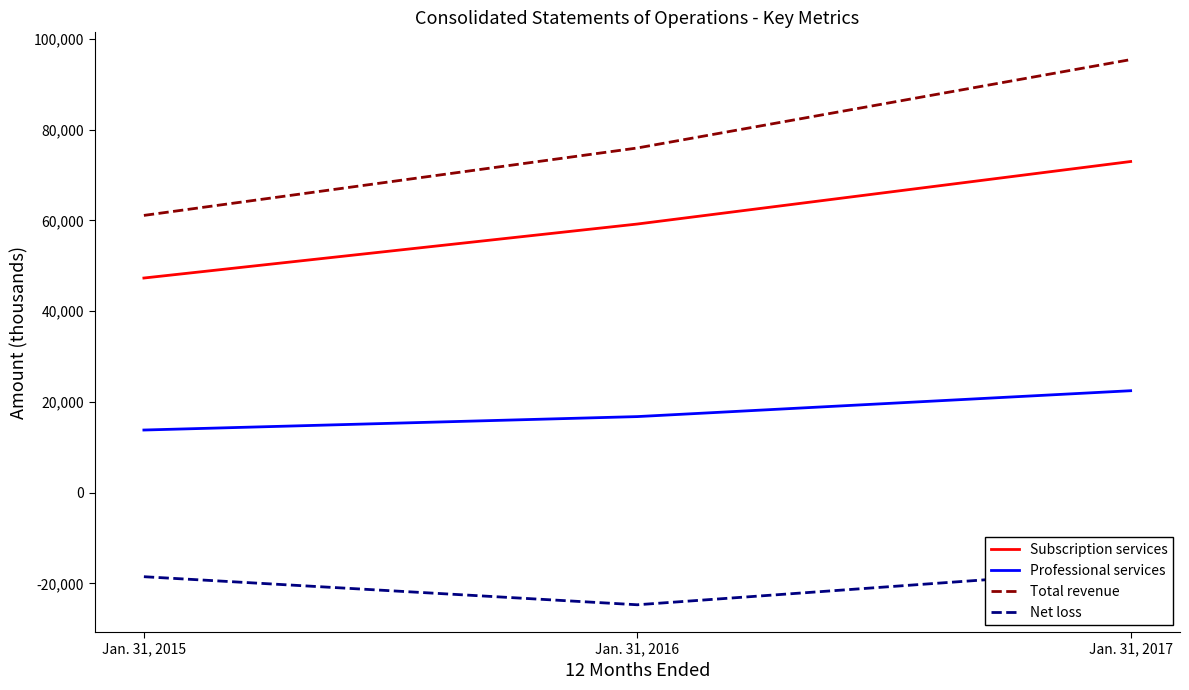

Reading right to left, extract all data points from this chart.

Subscription services: 72994	59211	47309
Professional services: 22467	16763	13802
Total revenue: 95461	75974	61111
Net loss: -16914	-24719	-18532